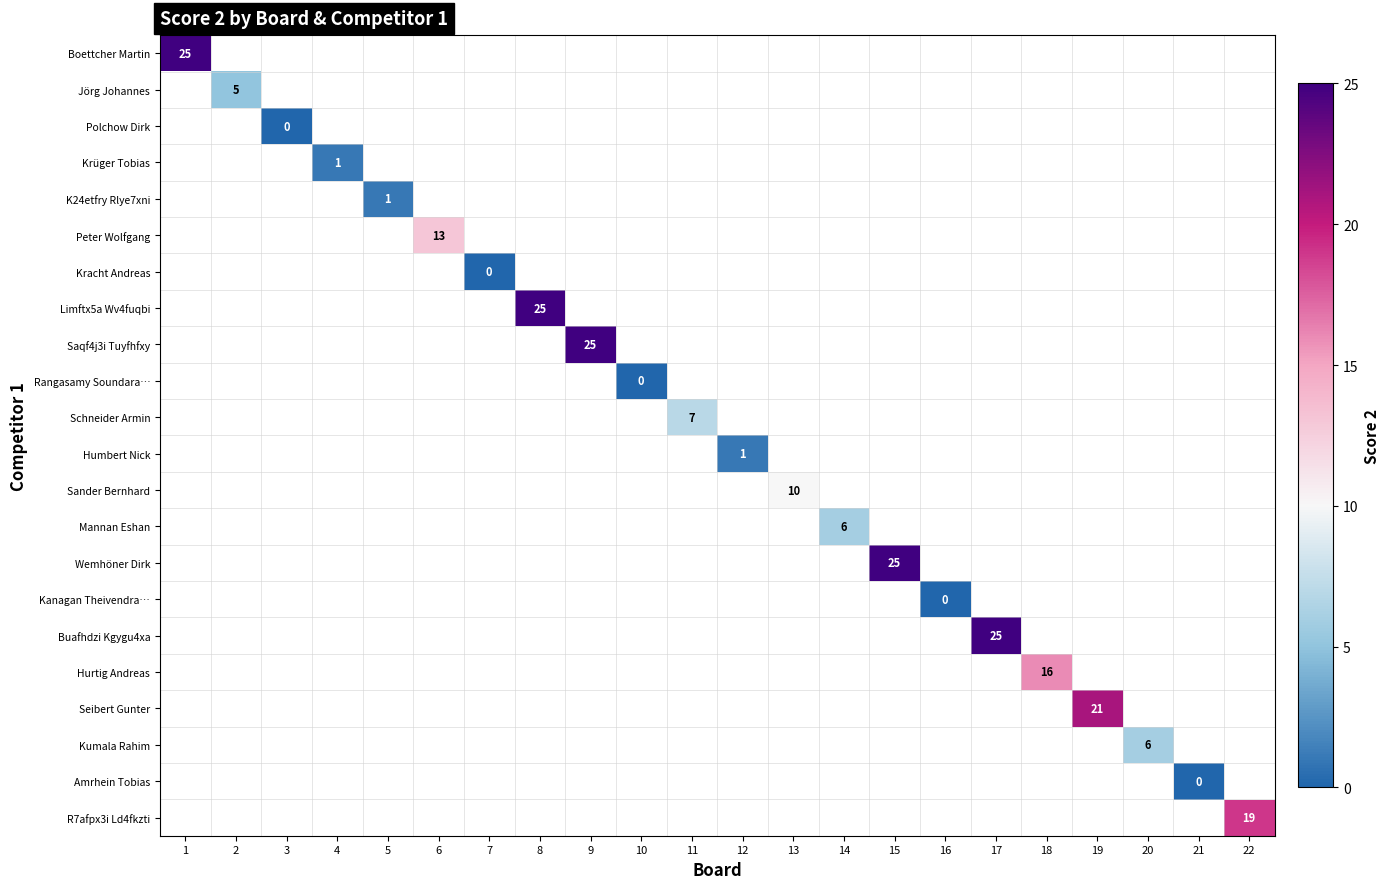

The Buafhdzi Kgygu4xa series shows 25 at 17. True or false?

True